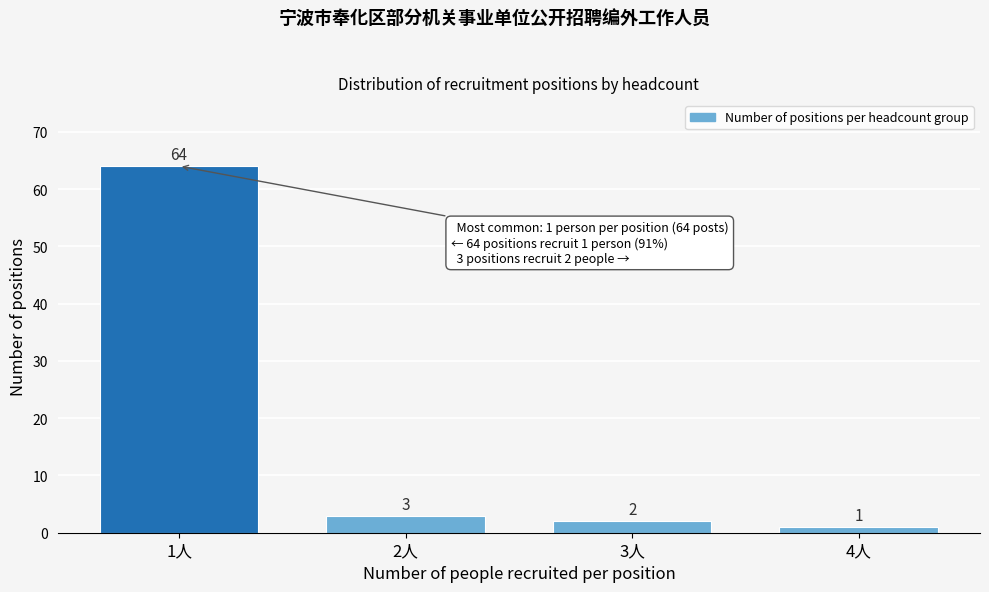

Reading left to right, transcribe all the data shown in this chart.

64	3	2	1